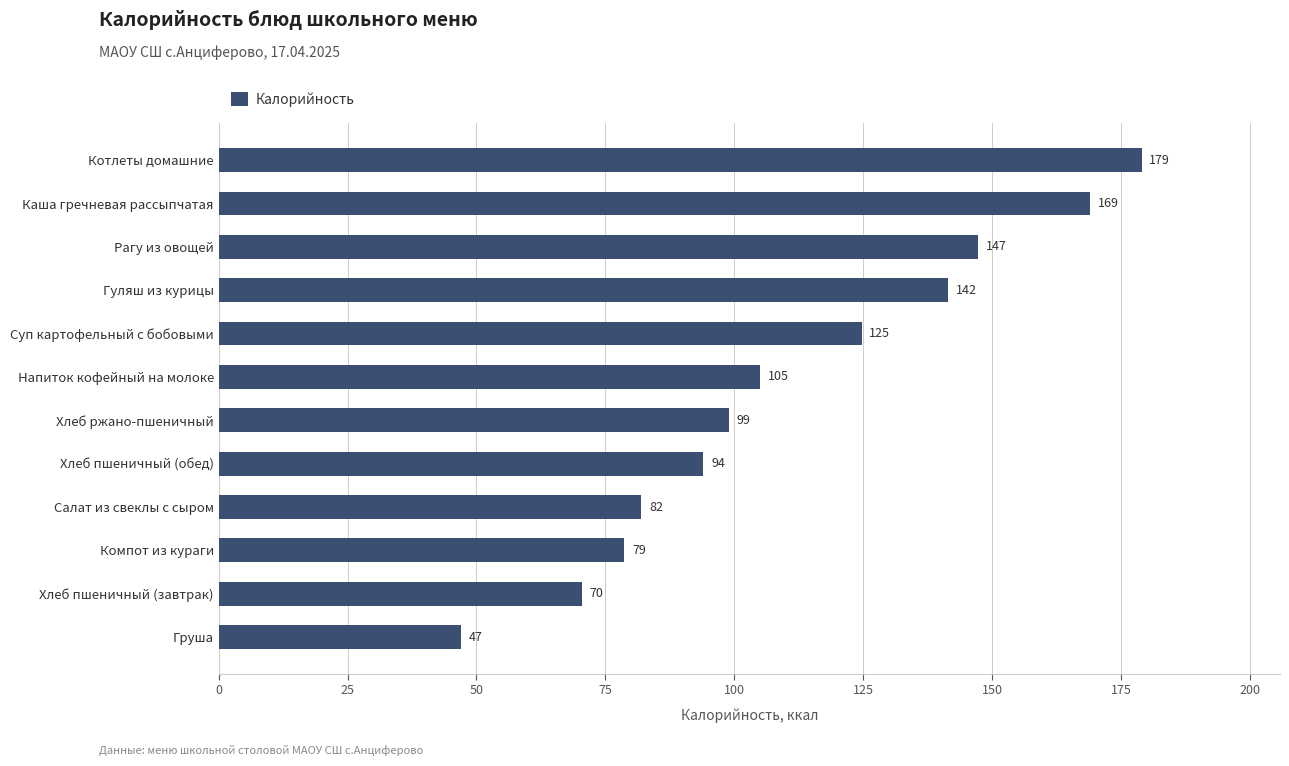

What is the difference between the maximum and minimum values?

132.0